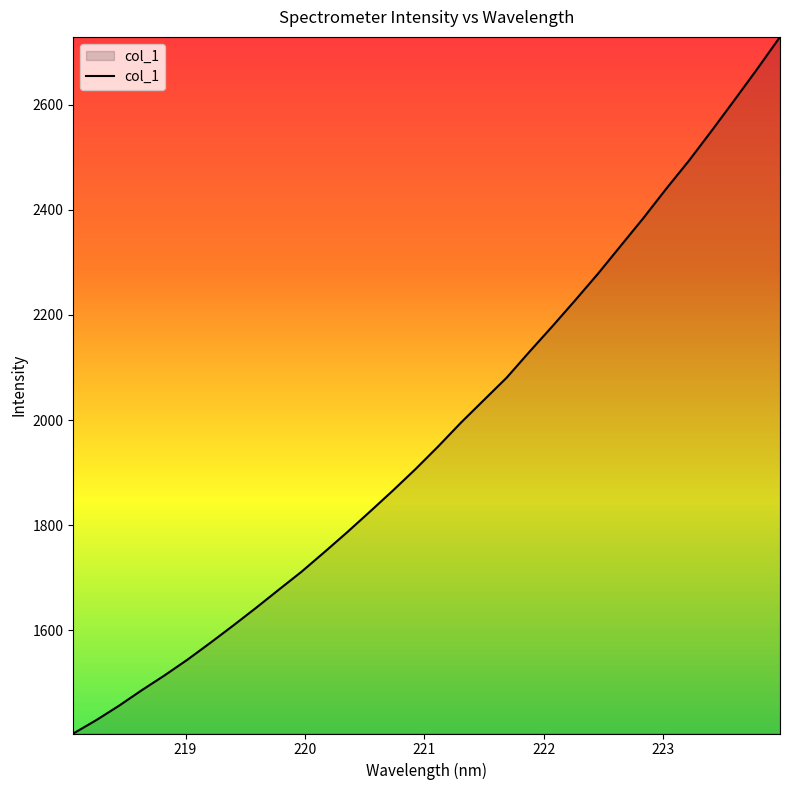

True or false: there are more than 0 points higher than both neighbors.

False